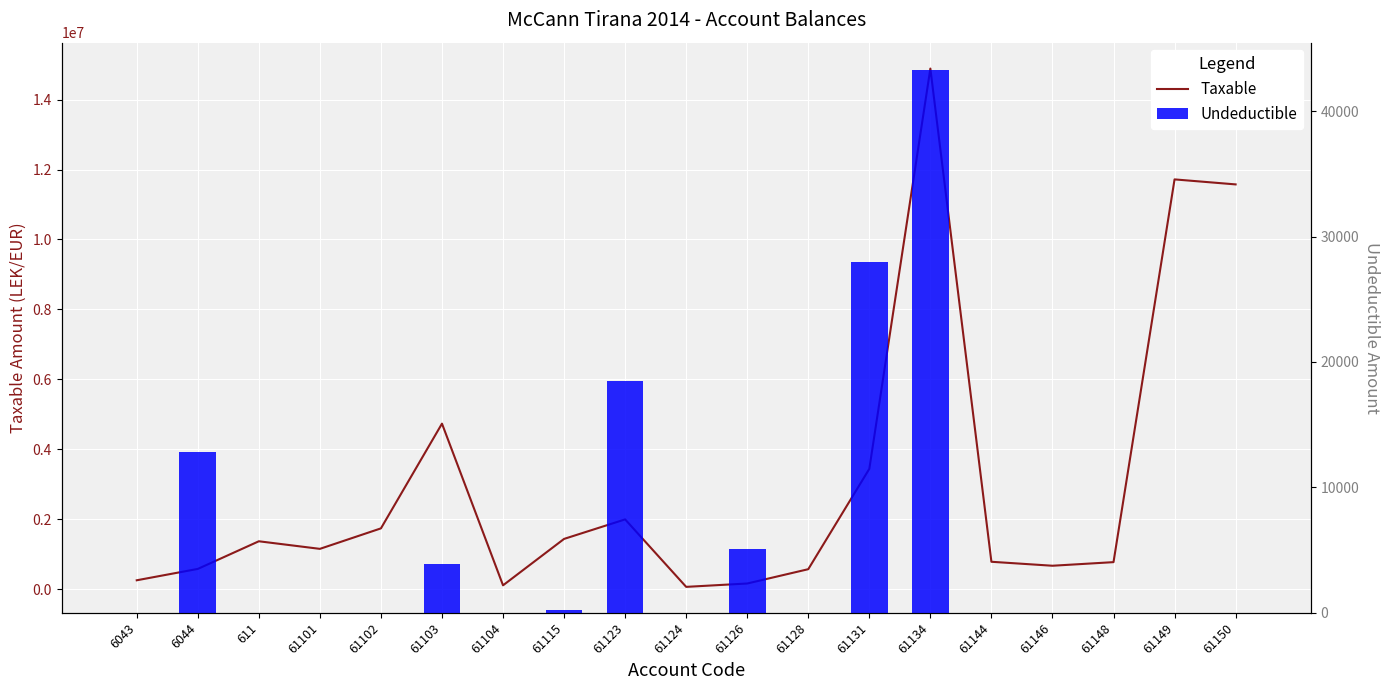

Reading left to right, transcribe all the data shown in this chart.

Taxable: 6043=250227.1	6044=575296.9	611=1366068.5	61101=1149043.7	61102=1735151.5	61103=4731146.9	61104=105900.0	61115=1433753.2	61123=1991862.2	61124=61813.2	61126=157990.0	61128=567460.5	61131=3437988.5	61134=14887859.8	61144=779642.1	61146=666085.5	61148=769080.9	61149=11717876.6	61150=11574631.1
Undeductible: 6043=0.0	6044=12822.0	611=0.0	61101=0.0	61102=0.0	61103=3920.0	61104=0.0	61115=250.0	61123=18500.0	61124=0.0	61126=5100.0	61128=0.0	61131=28000.0	61134=43299.0	61144=0.0	61146=0.0	61148=0.0	61149=0.0	61150=0.0